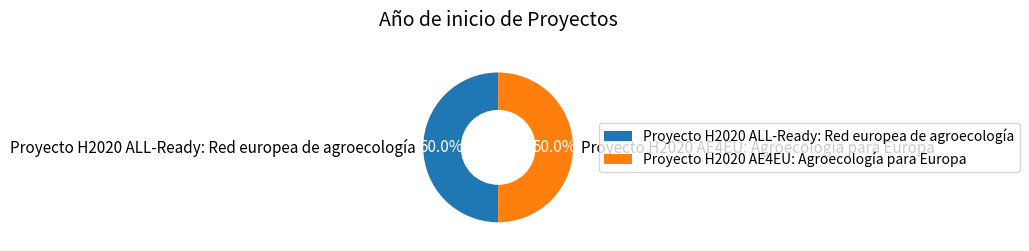

Is it true that Proyecto H2020 AE4EU: Agroecología para Europa is 65% of the pie?

False